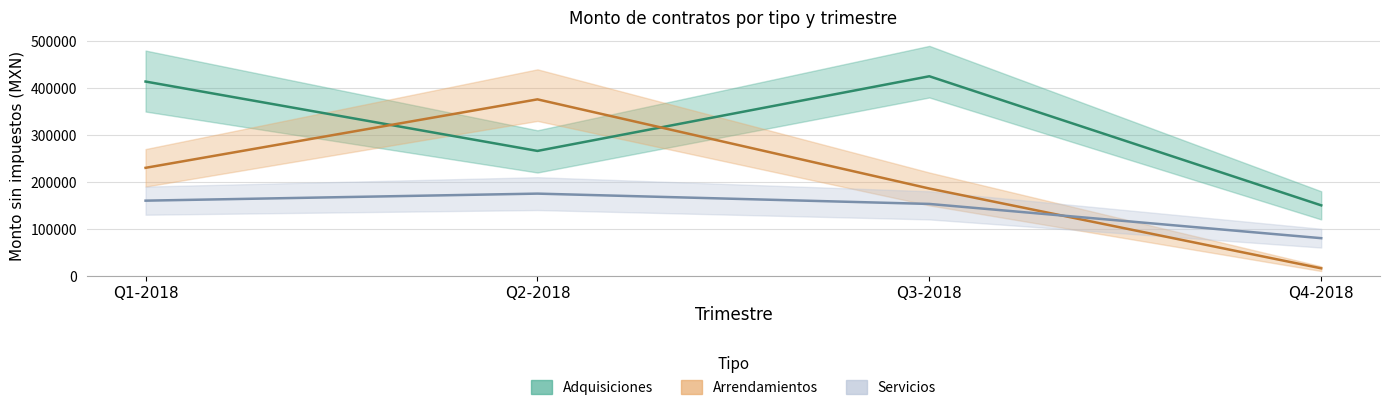

What is the lowest value of the Adquisiciones series?

150000.0